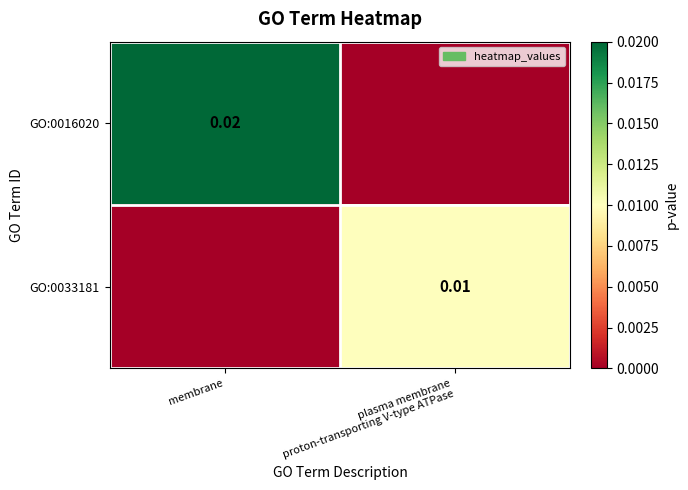

List the labels in order of GO:0016020 value, largest first.

membrane, plasma membrane proton-transporting V-type ATPase